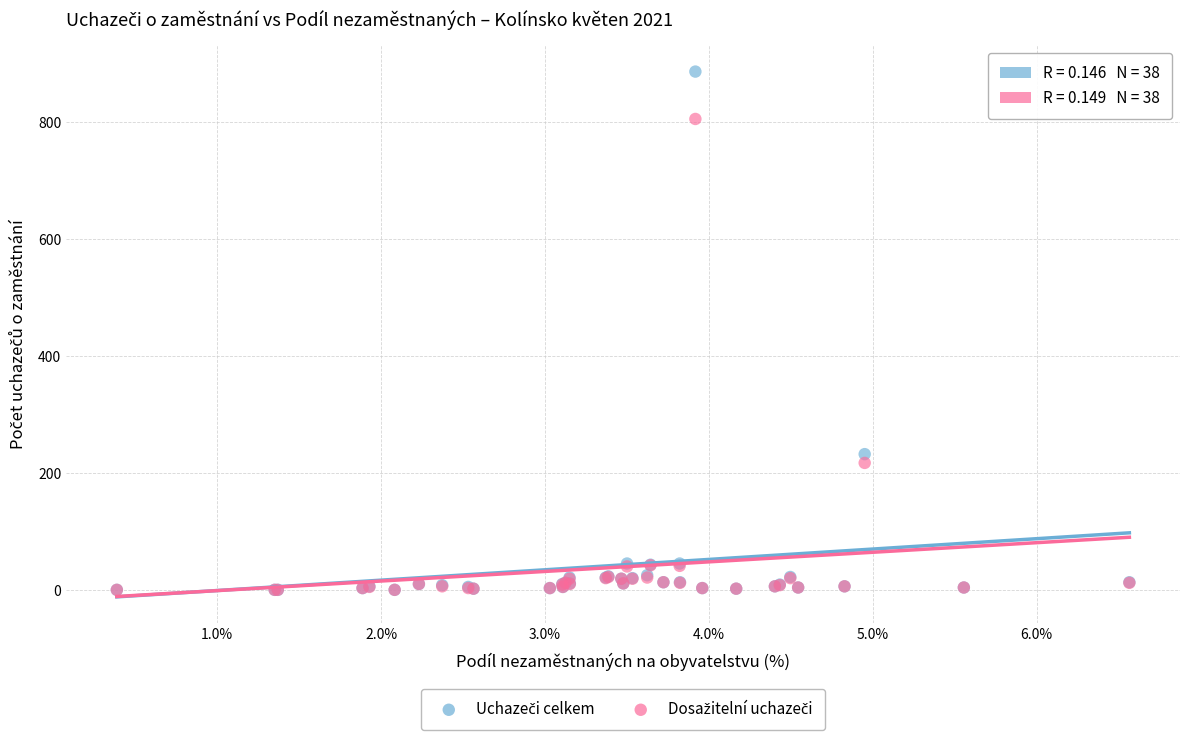

Across all series, what Y value is closest to 444?

233